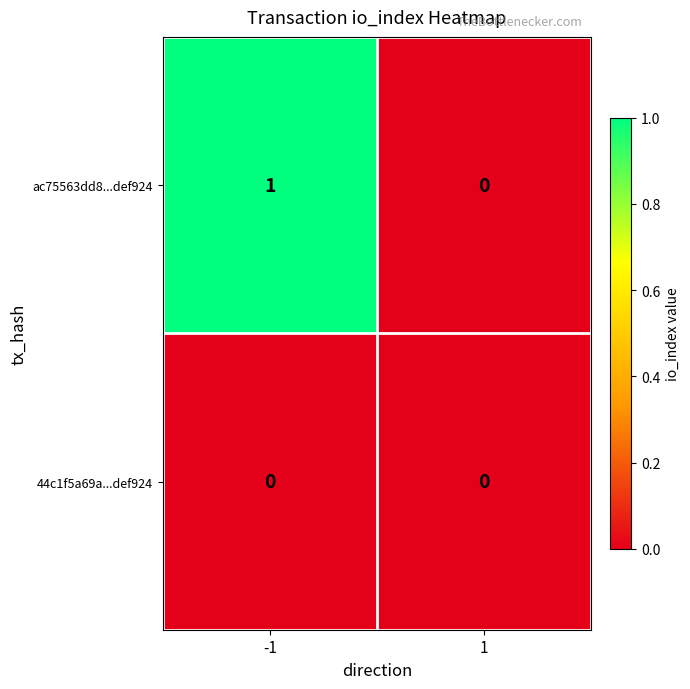

List the series in order of their peak value, lowest first.

44c1f5a69a...def924, ac75563dd8...def924